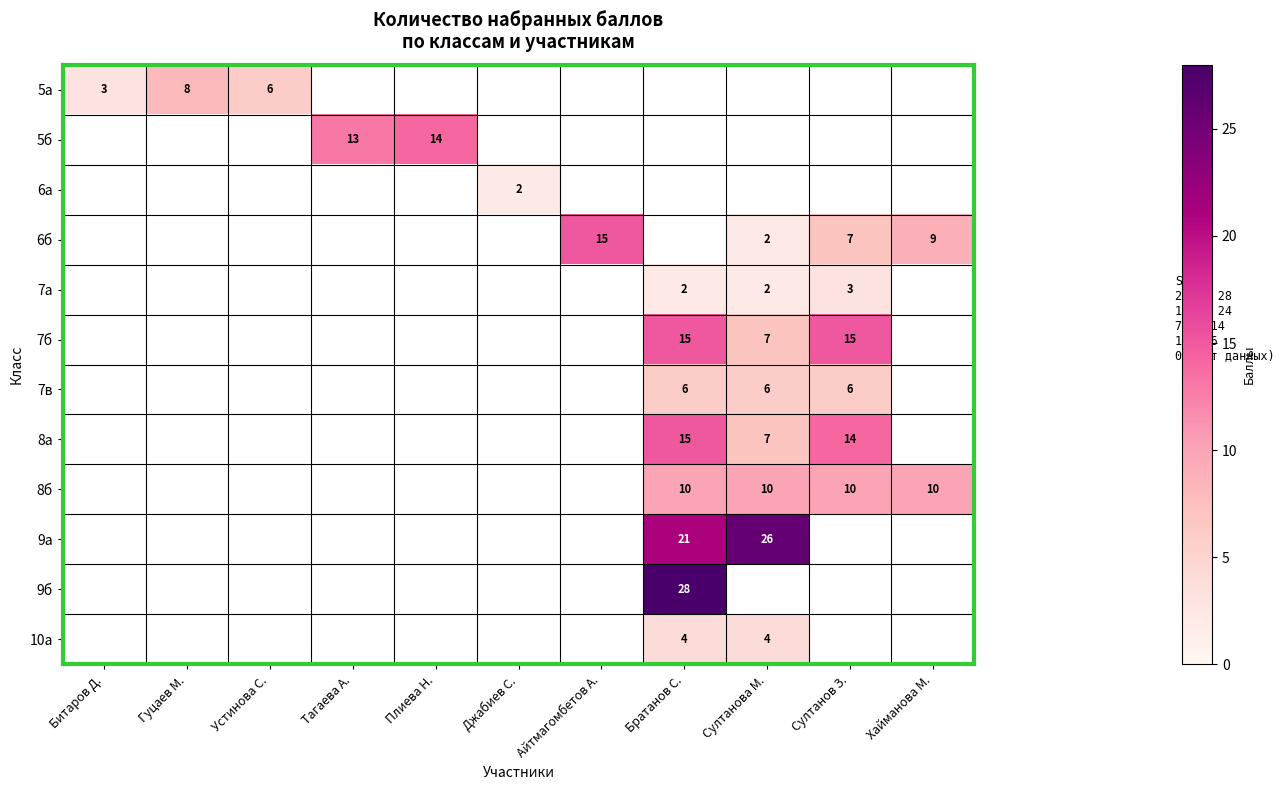

How many distinct data groups are displayed?

12